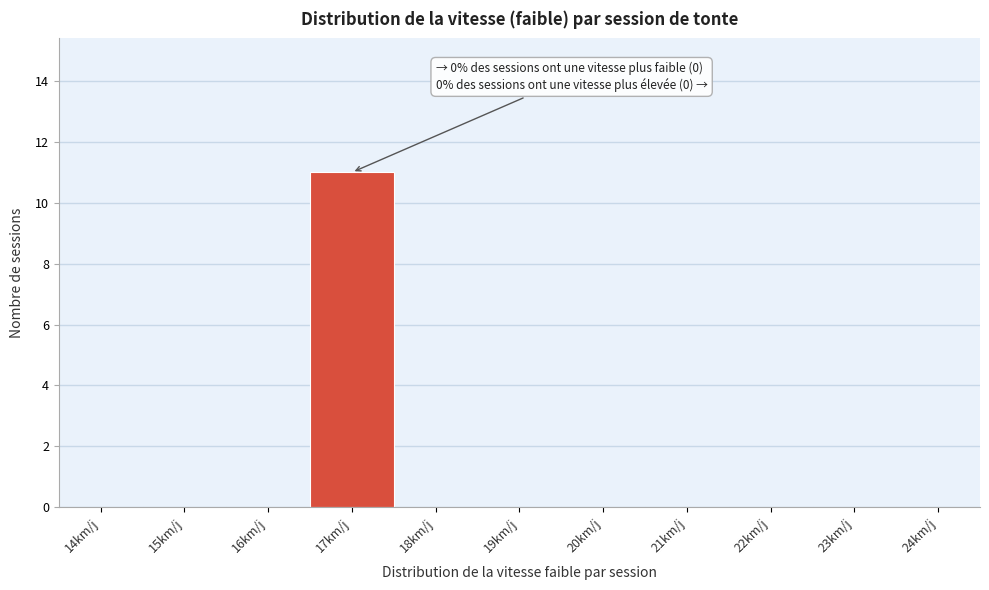

Reading right to left, extract all data points from this chart.

24km/j=0	23km/j=0	22km/j=0	21km/j=0	20km/j=0	19km/j=0	18km/j=0	17km/j=11	16km/j=0	15km/j=0	14km/j=0